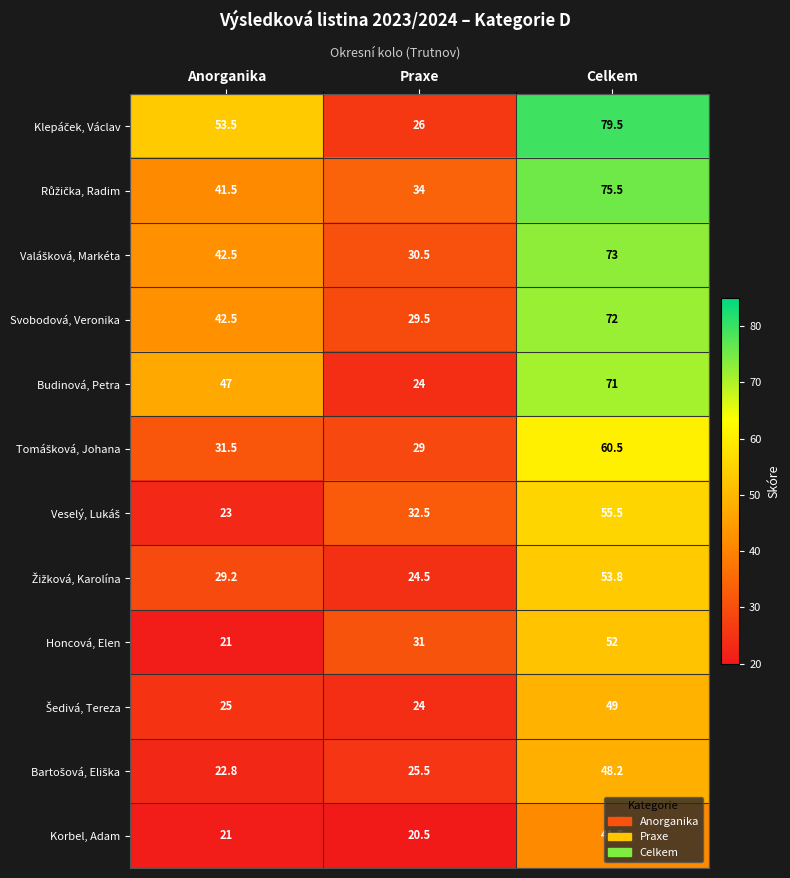

What is the total value across all series at Anorganika?

400.5